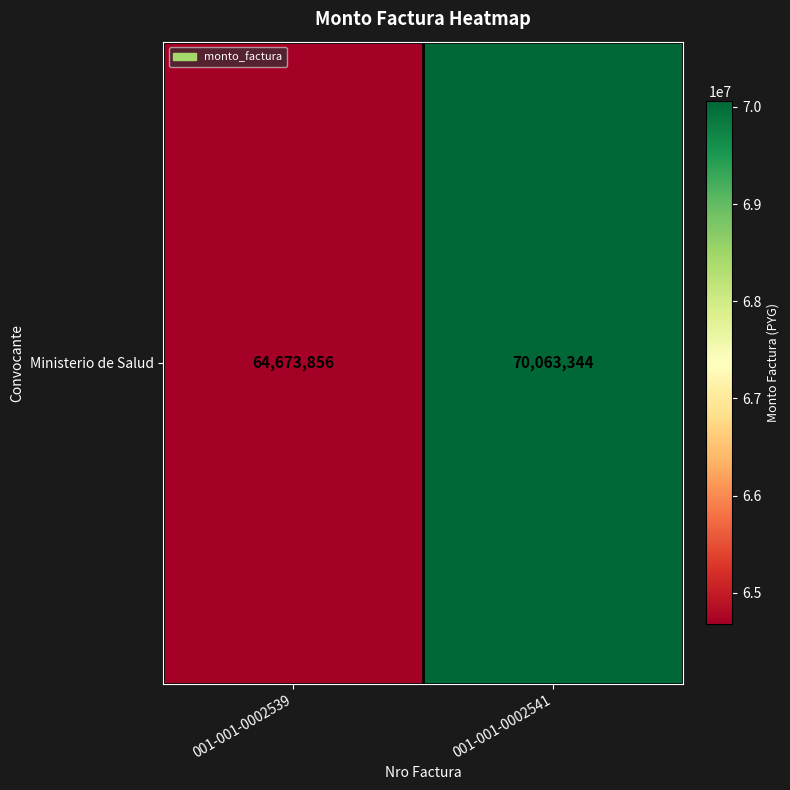

What is the sum of all values?

134737200